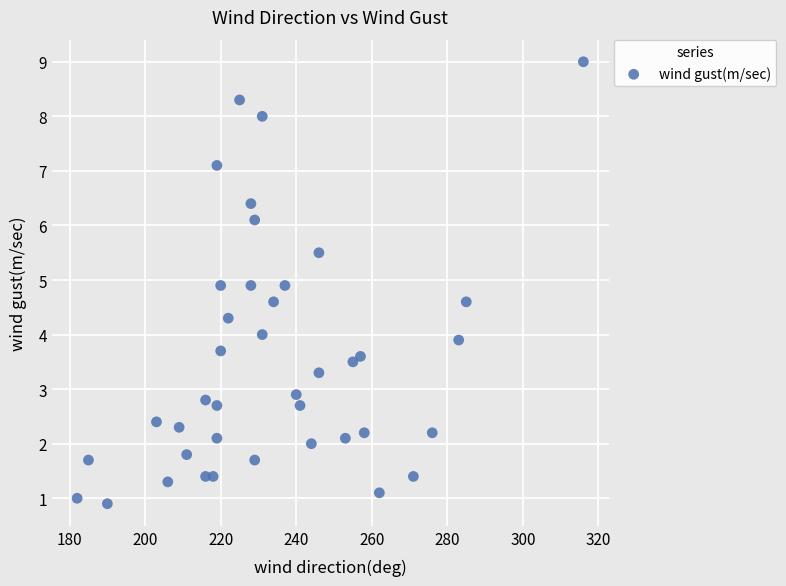

What is the range of Y values (max minus min)?

8.1